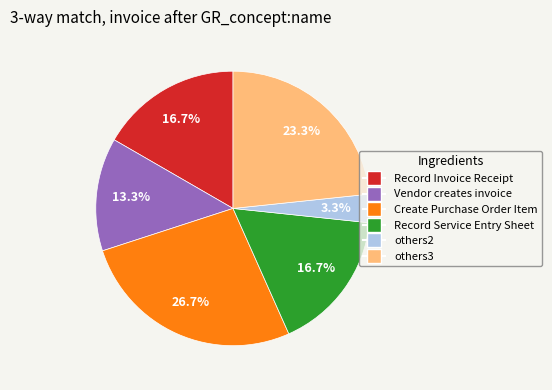

Does any single category account for the majority?

No